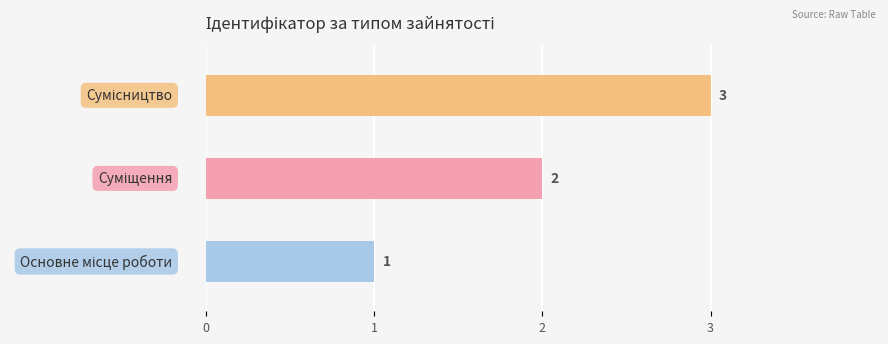

What is the sum of all values?

6